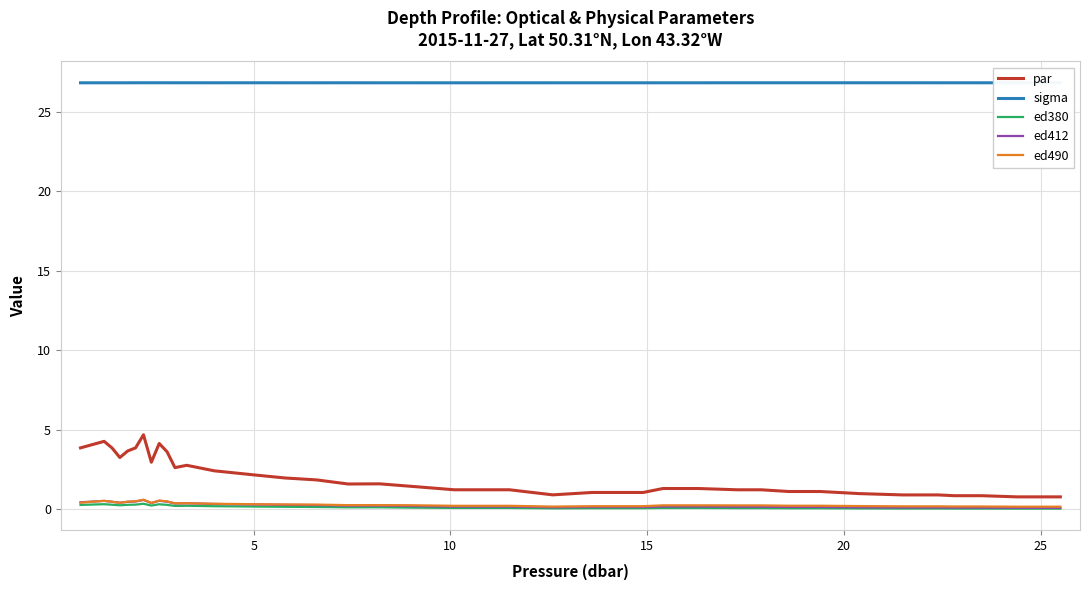

In sigma, how many points are higher than both neighbors (excluding endpoints)?

9